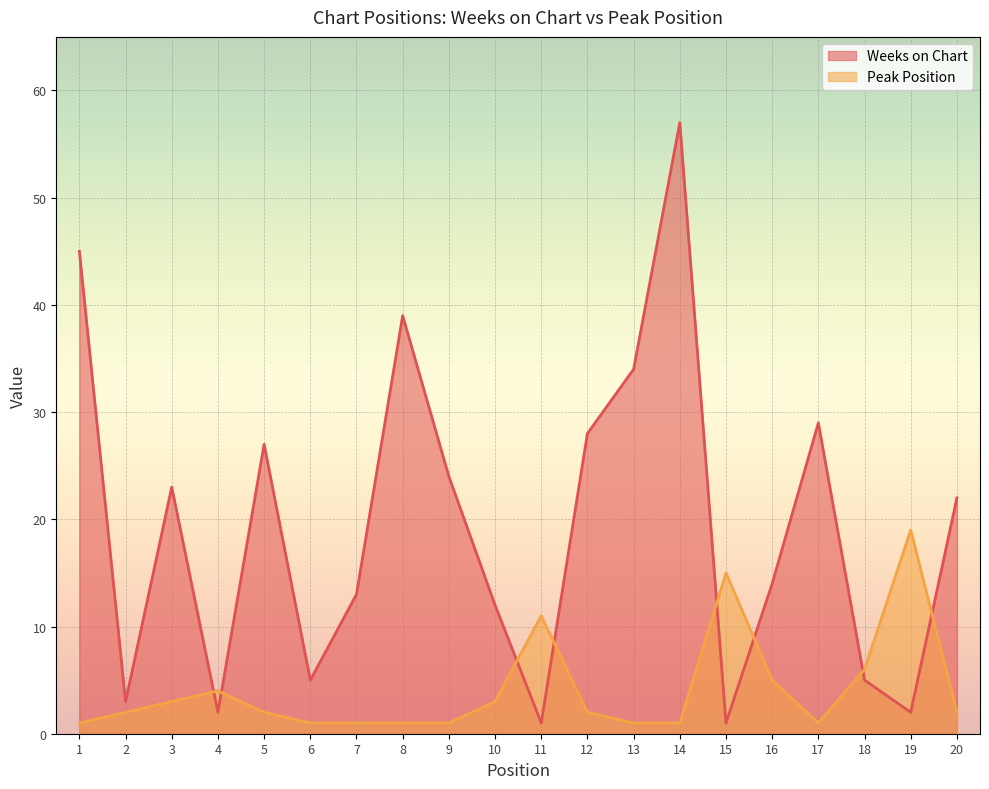

List the series in order of their overall mean, highest first.

Weeks on Chart, Peak Position